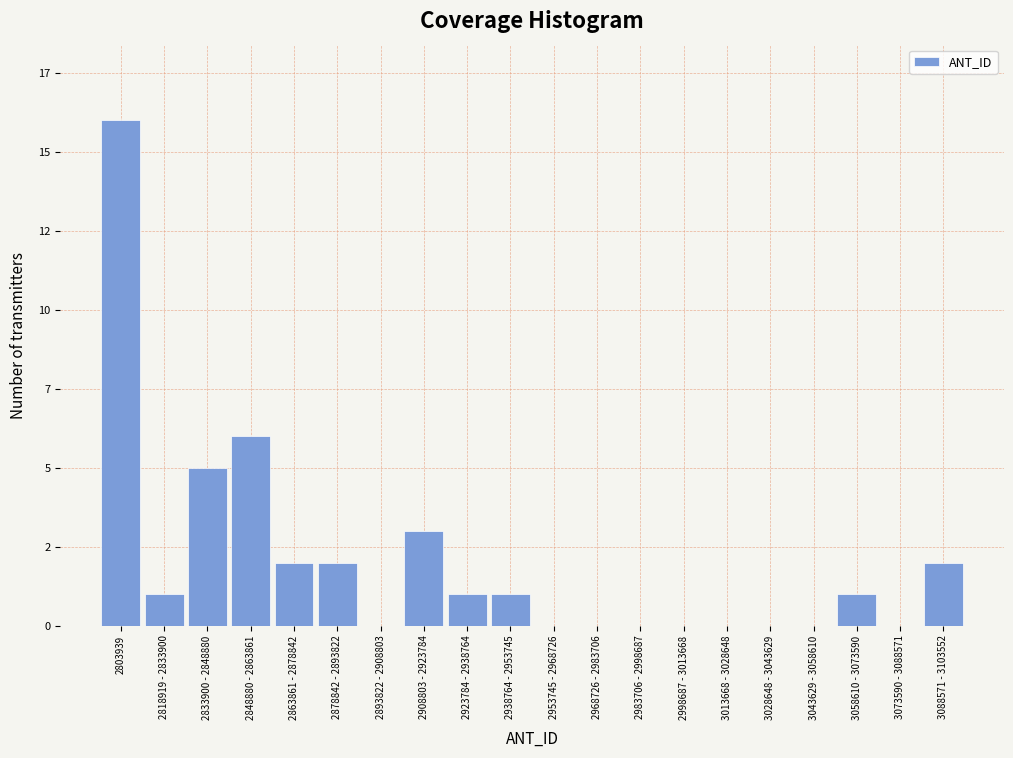

Are the bars horizontal?

No